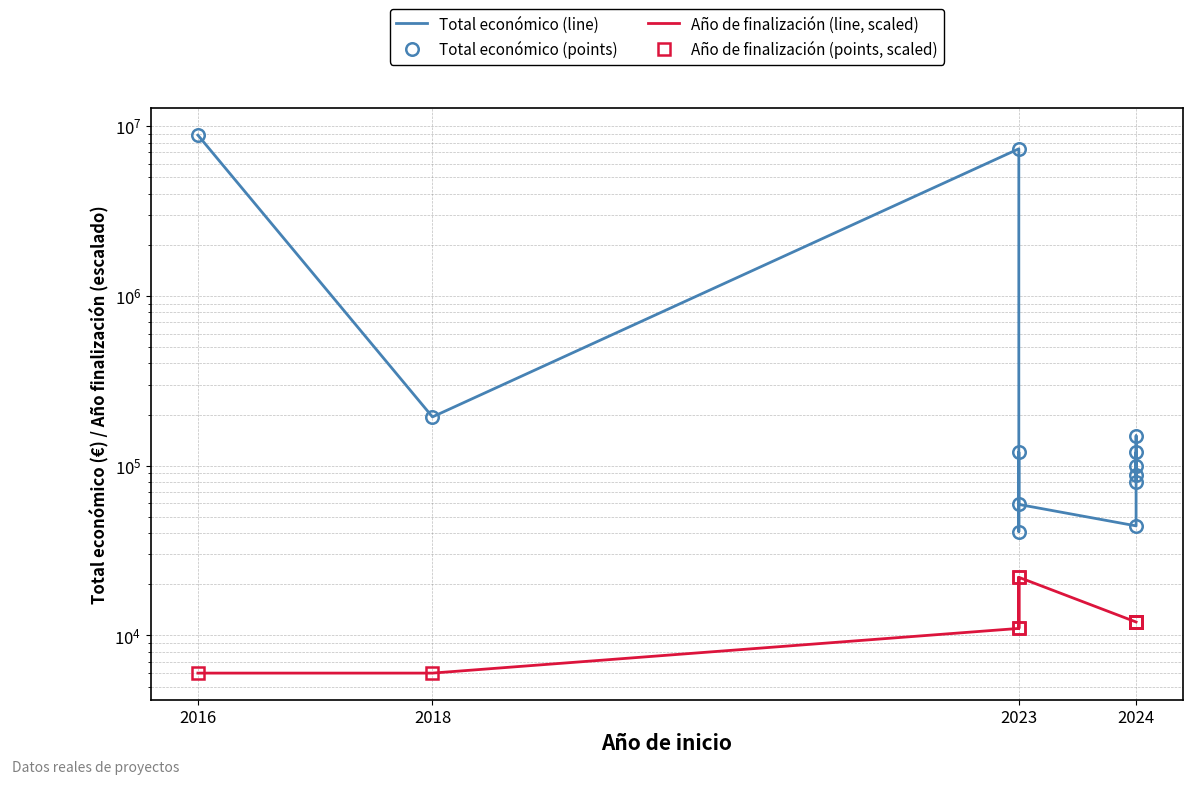

How many categories are shown in the chart?

12